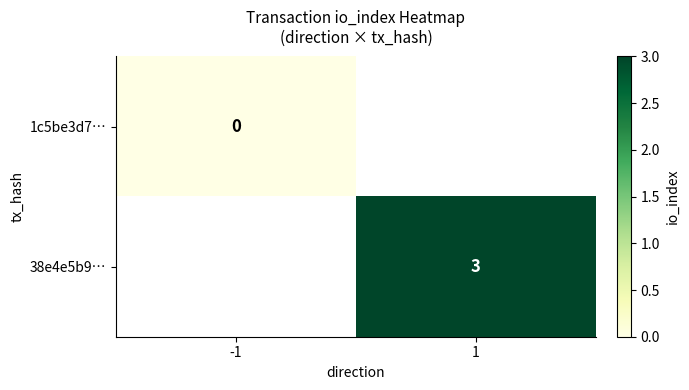

The 38e4e5b9… series shows 3 at 1. True or false?

True